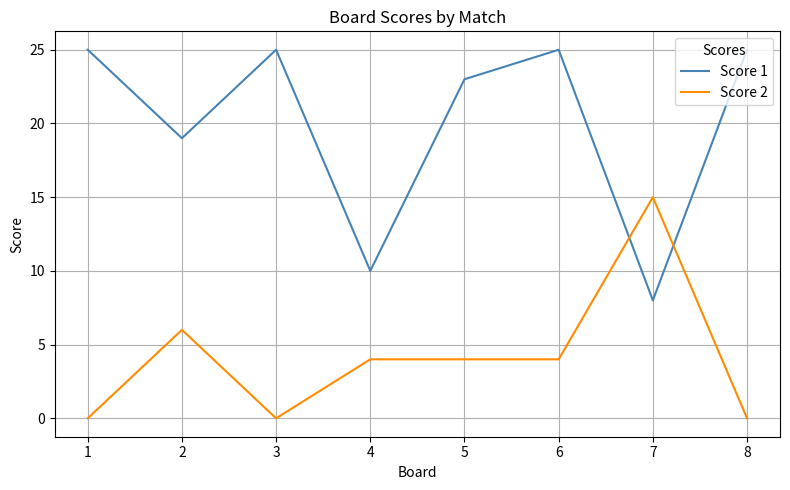

Reading left to right, extract all data points from this chart.

Score 1: 25	19	25	10	23	25	8	25
Score 2: 0	6	0	4	4	4	15	0